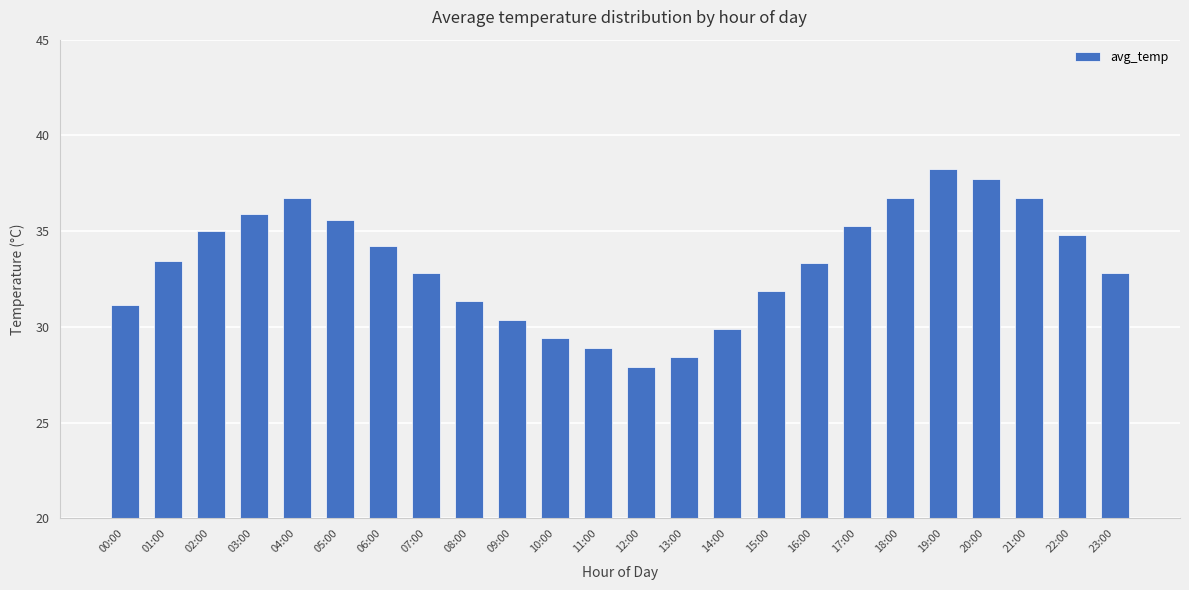

What is the minimum value shown in the chart?

27.9